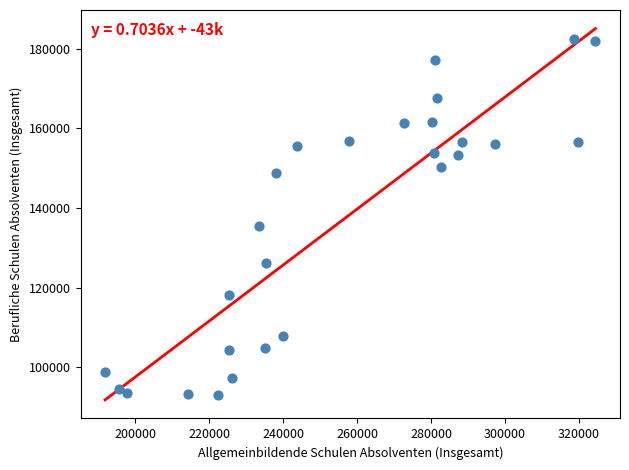

What Y value in the scatter plot is closest to 137693?

135471